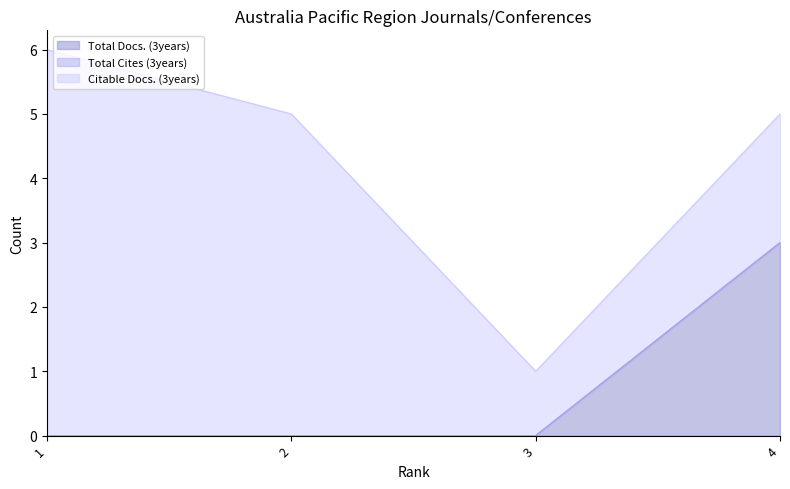

How many categories are shown in the chart?

4